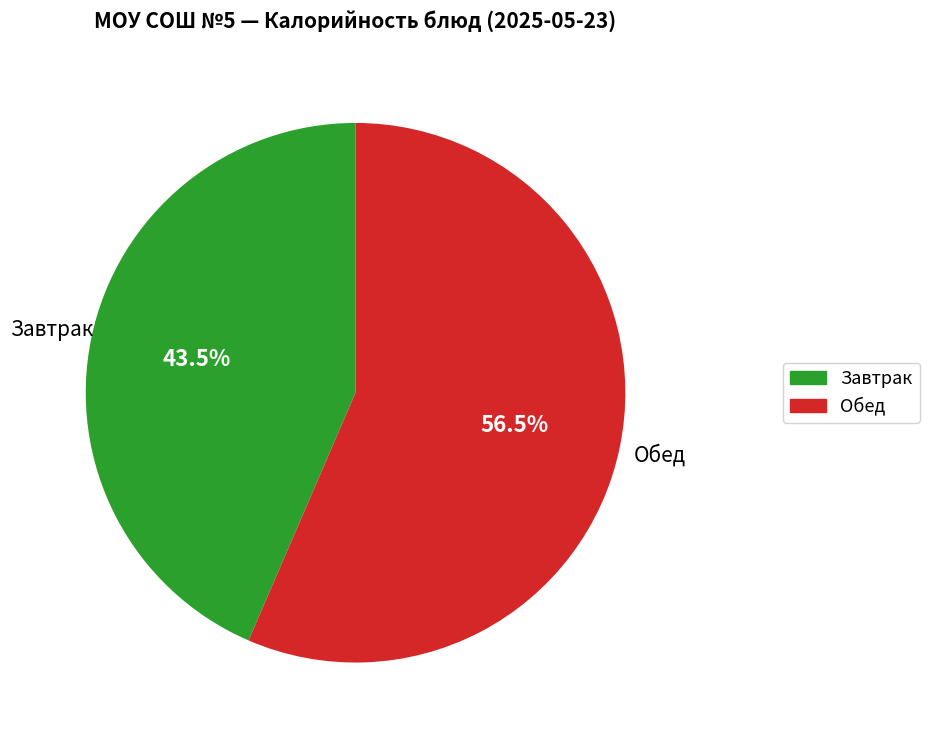

Is there a majority slice in this chart?

Yes